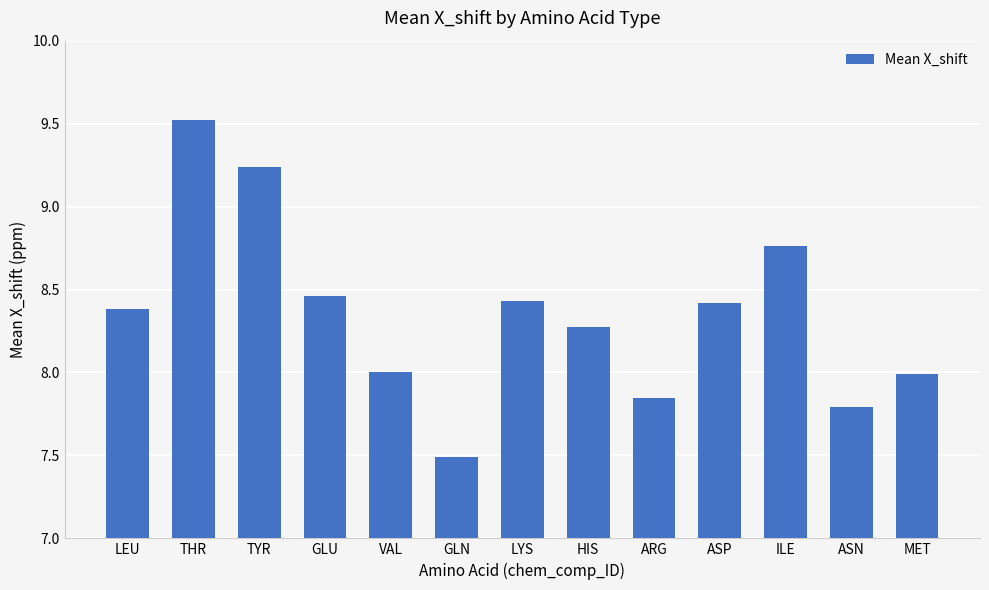

What is the label of the 8th bar from the right?

GLN